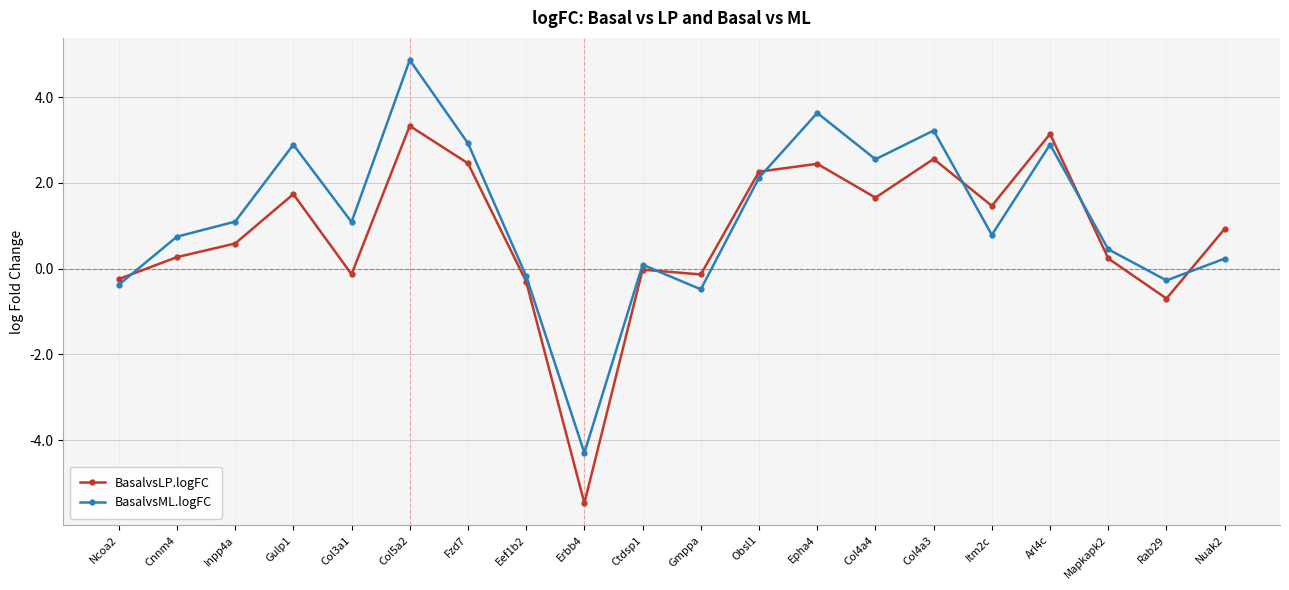

Rank the series at Ncoa2 from lowest to highest value.

BasalvsML.logFC, BasalvsLP.logFC